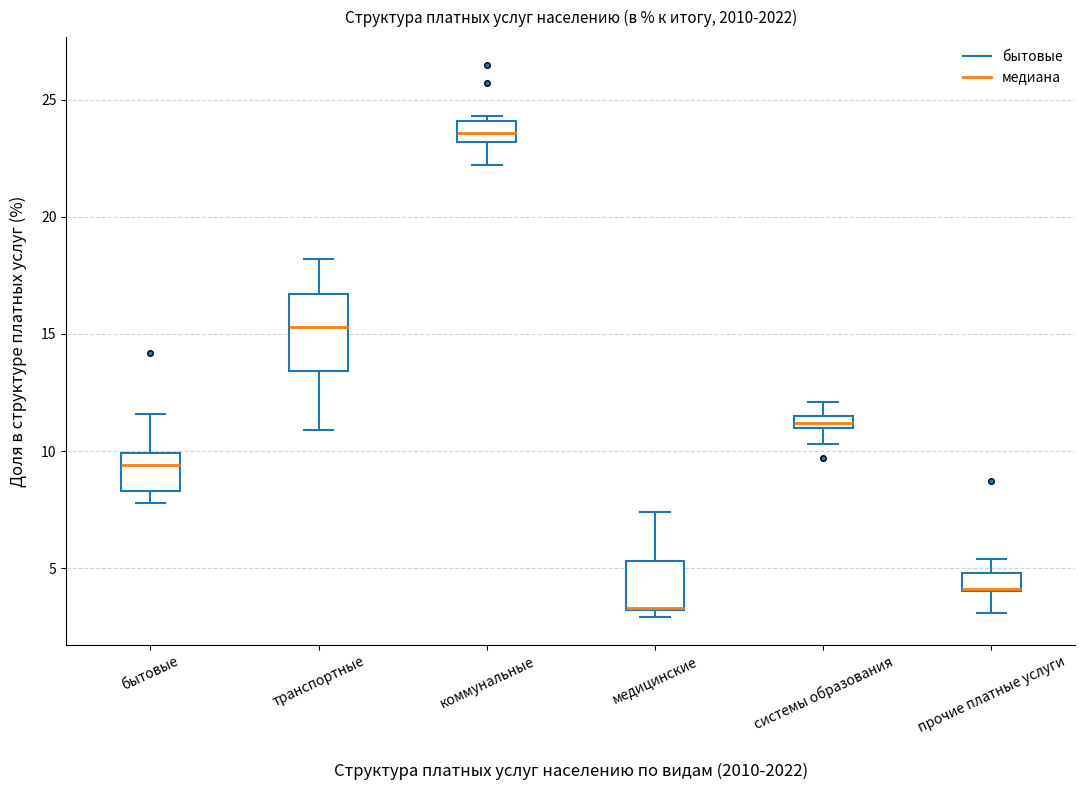

Comparing the boxes themselves (not the whiskers), which one is the tallest?

транспортные